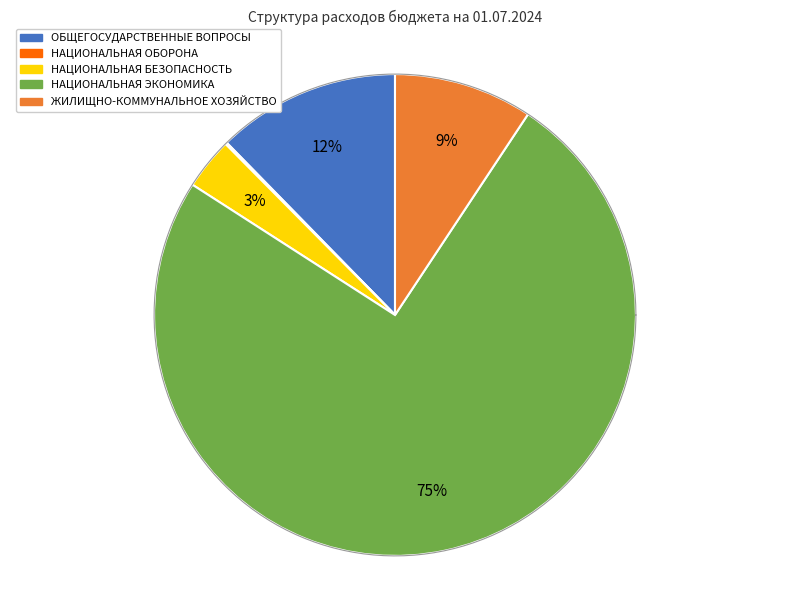

Does any single category account for the majority?

Yes